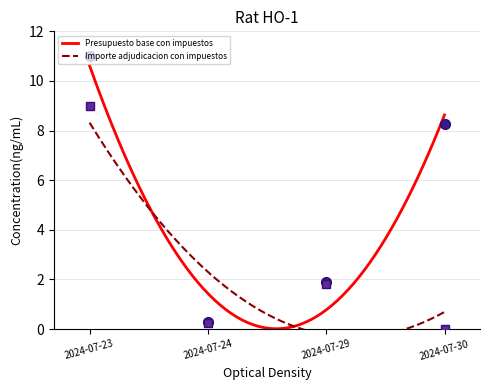

Which series has the largest total across all categories?

Presupuesto base con impuestos